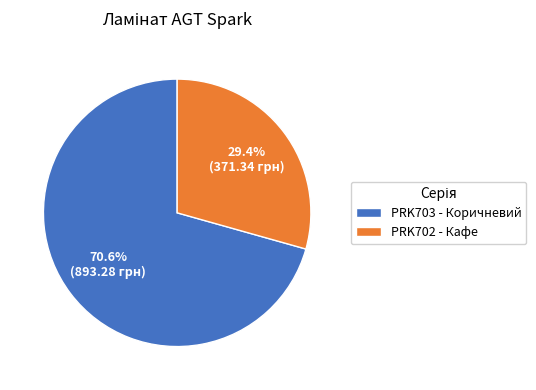

Which category has the smallest portion of the pie?

PRK702 - Кафе